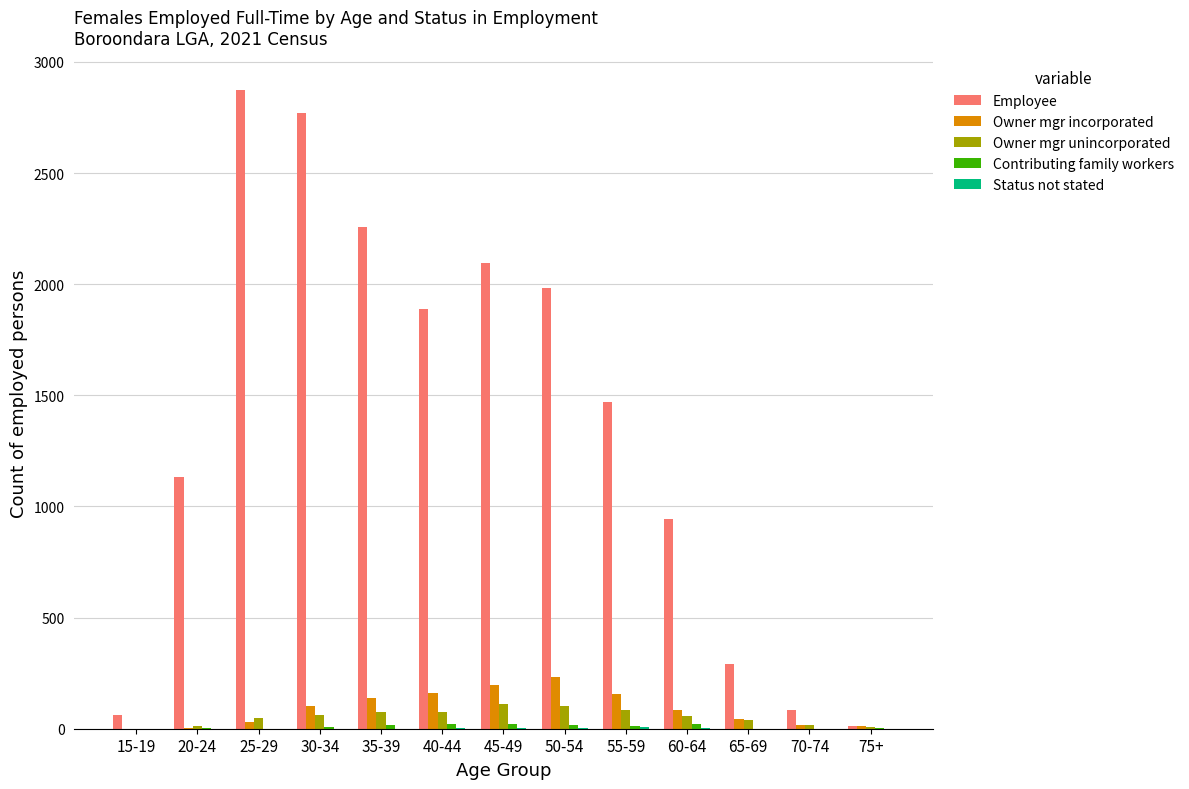

Between 35-39 and 60-64, which series saw the biggest shift?

Employee